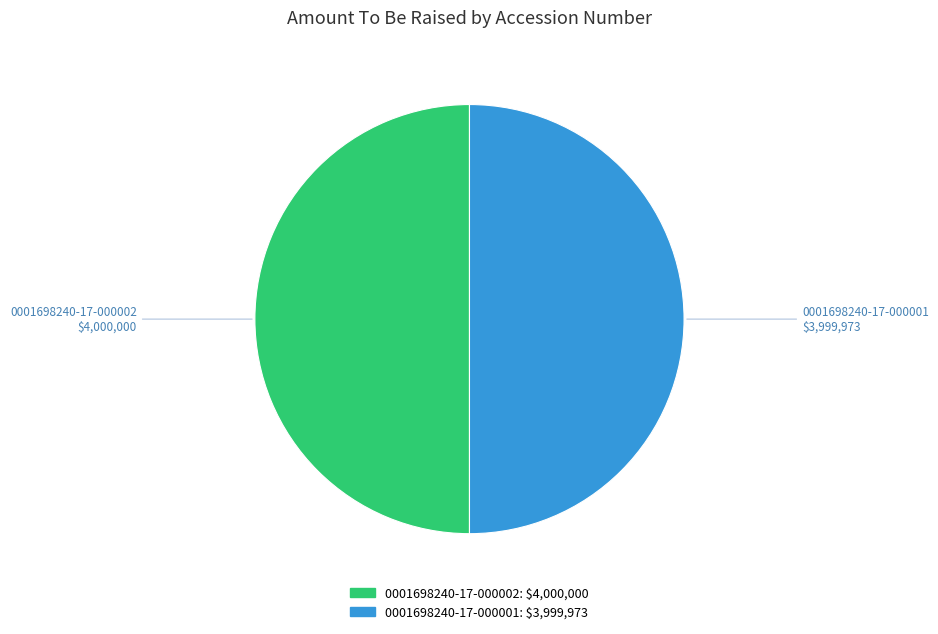

How many segments does this pie chart have?

2